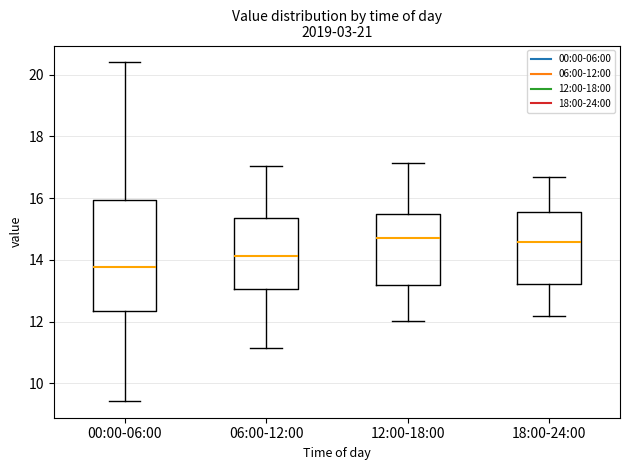

Where does the lower whisker of the box for 06:00-12:00 end on the y-axis? The values are not printed on the chart, so give them approximately, as read against the axis.

11.2